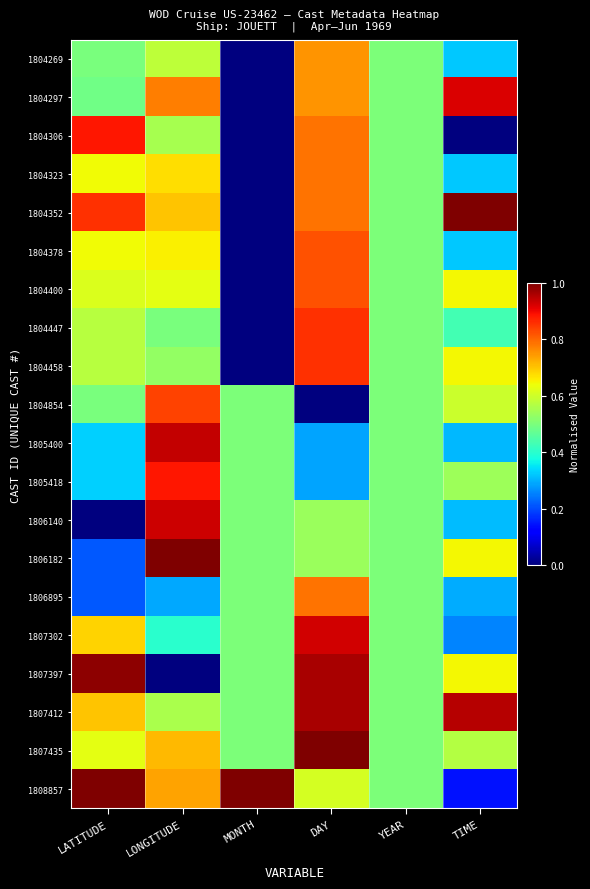

Count the number of data series in this chart.

20